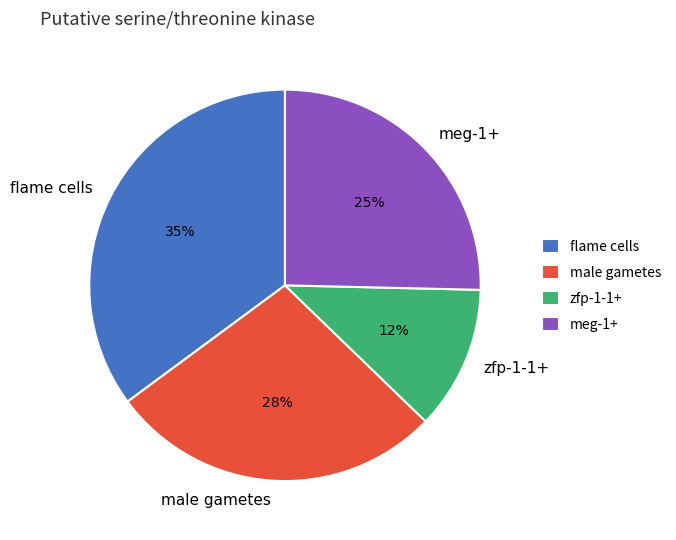

Which has a higher value, meg-1+ or flame cells?

flame cells